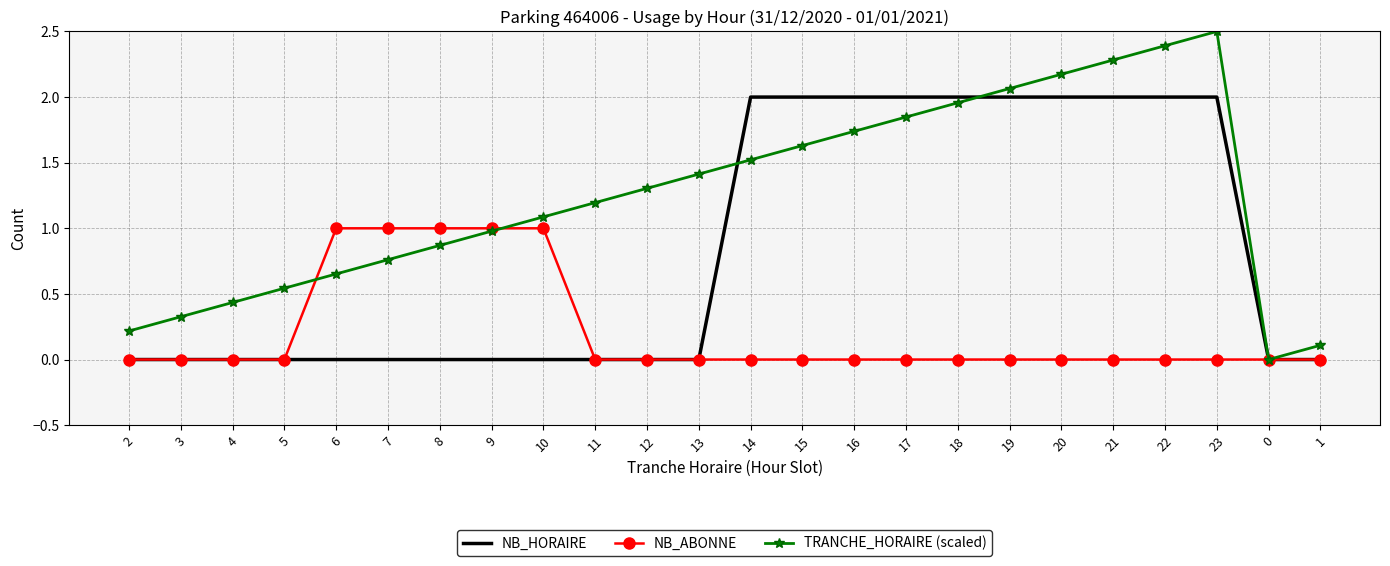

Which series has the largest total across all categories?

TRANCHE_HORAIRE (scaled)